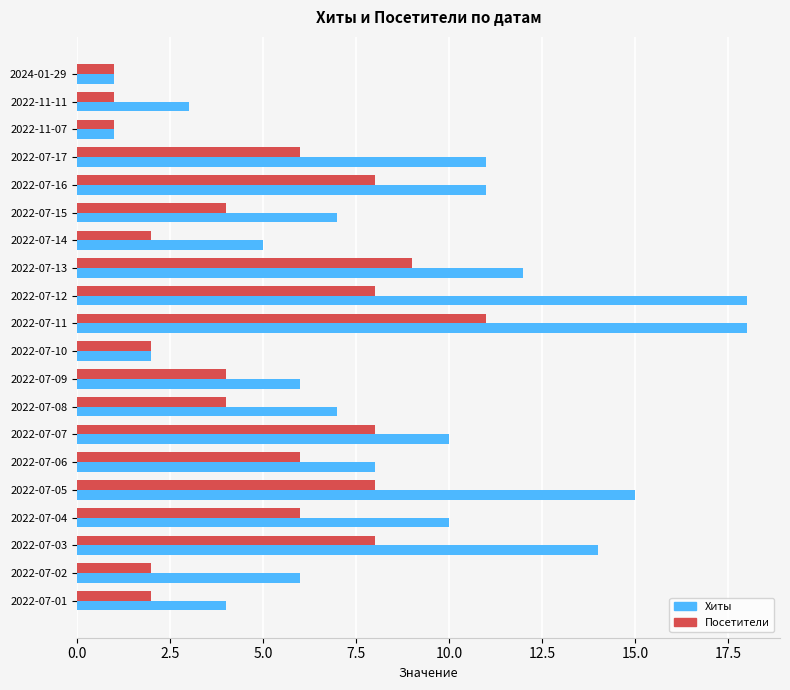

List the series in order of their overall mean, highest first.

Хиты, Посетители